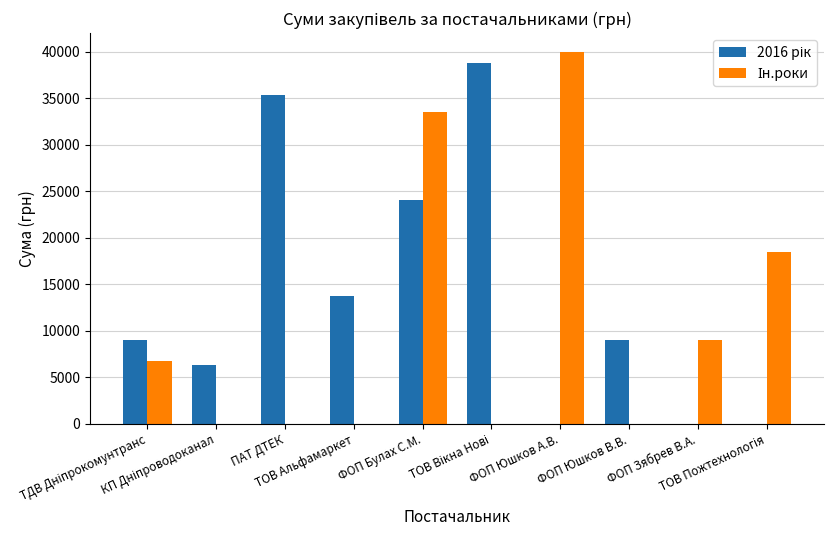

What is the spread (max minus min) of values at ФОП Зябрев В.А.?

8976.0